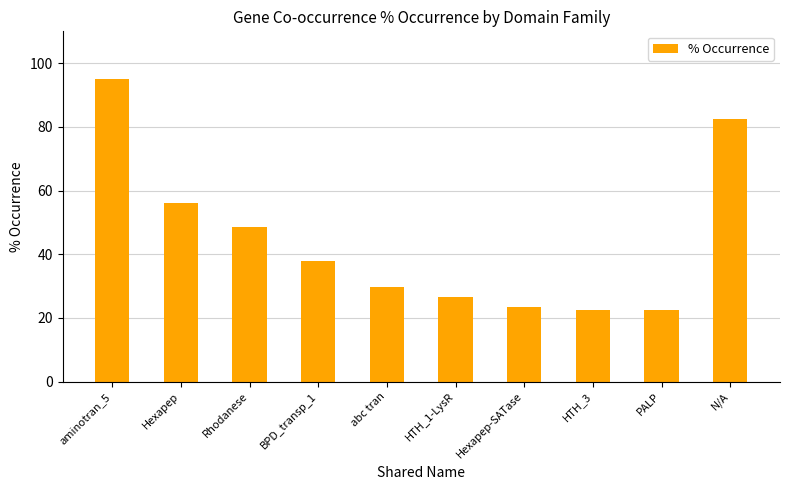

Between Rhodanese and PALP, which is larger?

Rhodanese